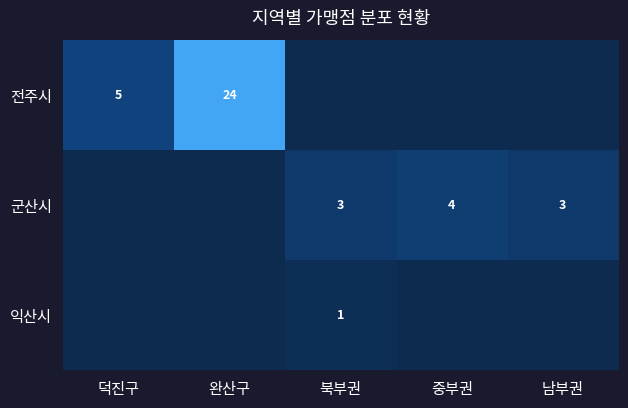

Is it true that 군산시 equals 4 at 남부권?

False